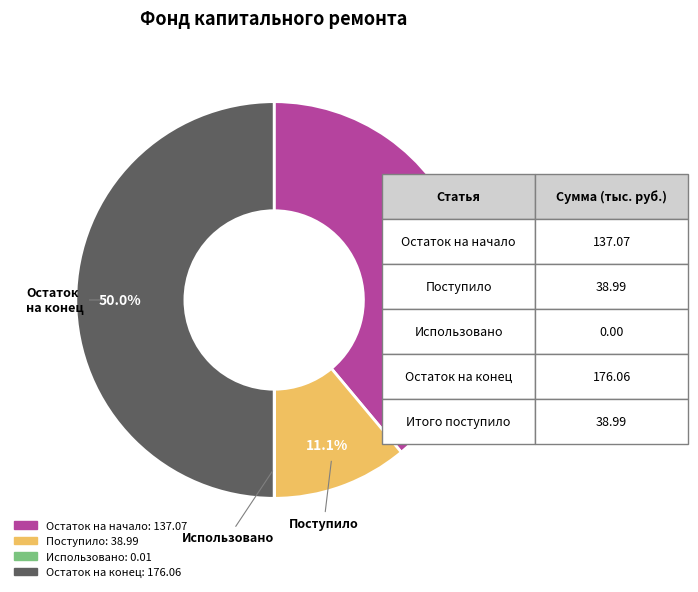

Is Остаток на начало the majority of the pie?

No